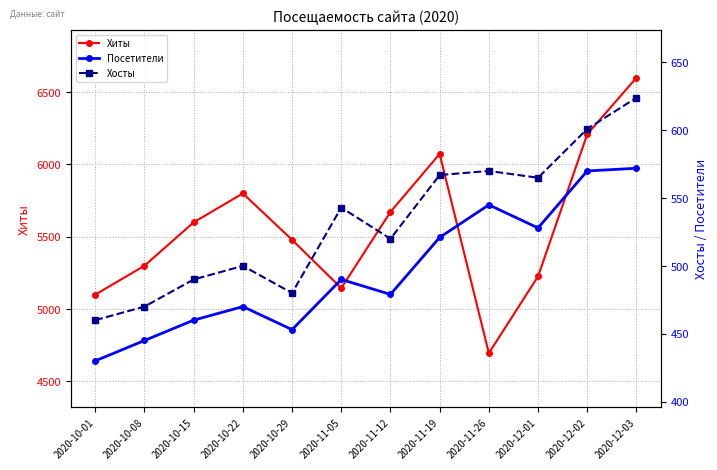

How many interior local valleys does the Хосты series have?

3